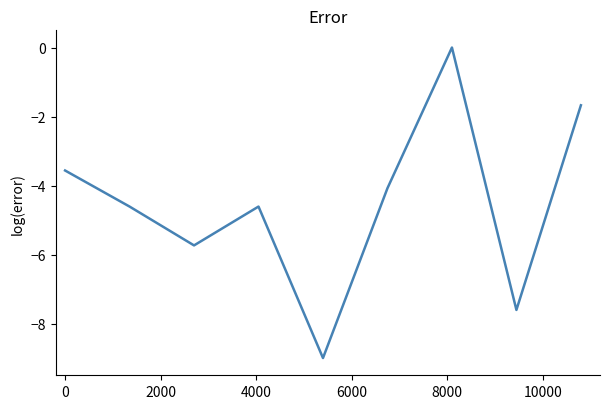

Reading right to left, extract all data points from this chart.

-1.7	-7.6	0.0	-4.1	-9.0	-4.6	-5.7	-4.6	-3.6